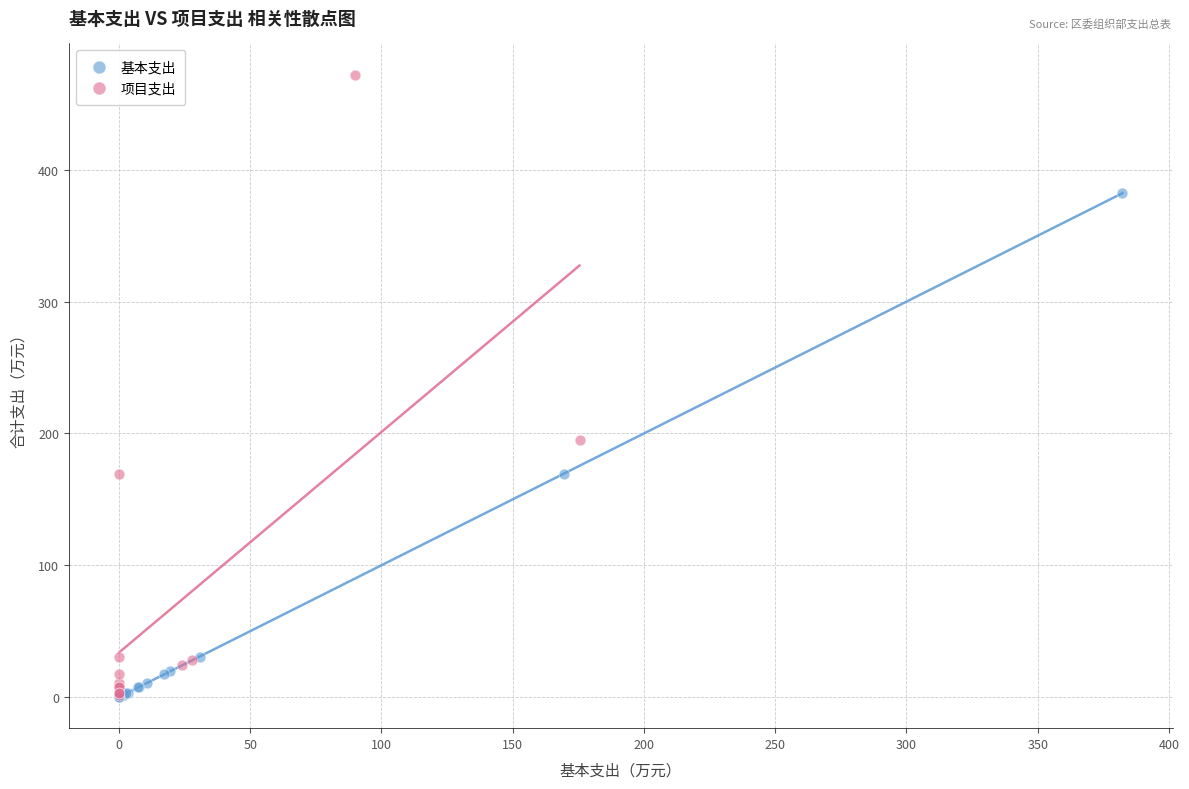

Which series has the widest spread of Y values?

项目支出